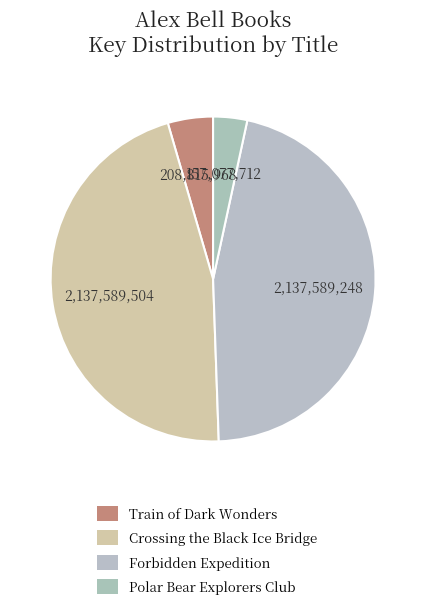

What is the change in value from Train of Dark Wonders to Crossing the Black Ice Bridge?

+1928773356